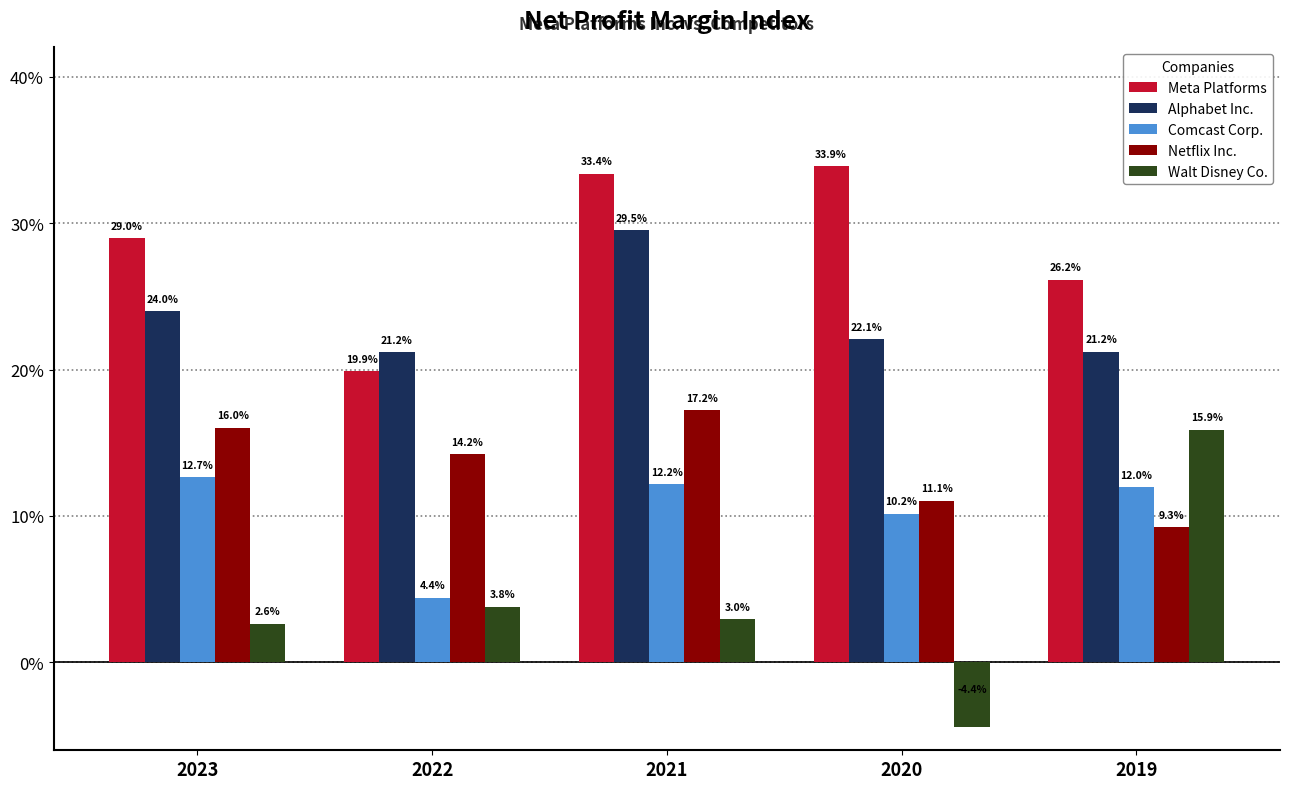

Reading left to right, transcribe all the data shown in this chart.

Meta Platforms: 0.3	0.2	0.3	0.3	0.3
Alphabet Inc.: 0.2	0.2	0.3	0.2	0.2
Comcast Corp.: 0.1	0.0	0.1	0.1	0.1
Netflix Inc.: 0.2	0.1	0.2	0.1	0.1
Walt Disney Co.: 0.0	0.0	0.0	-0.0	0.2